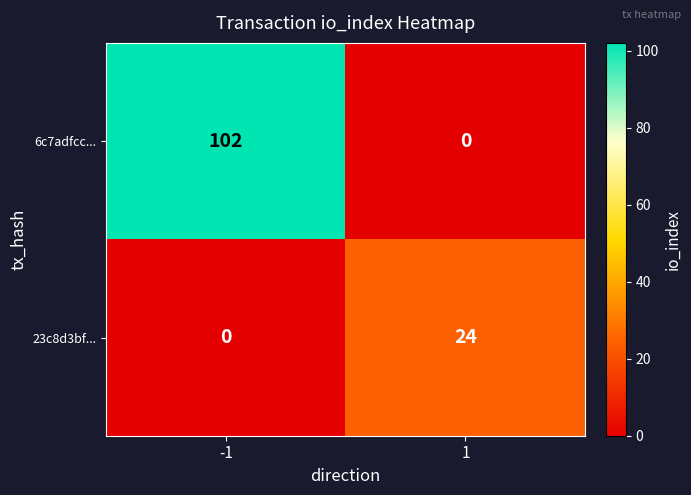

What is the average value of the 6c7adfcc... series?

51